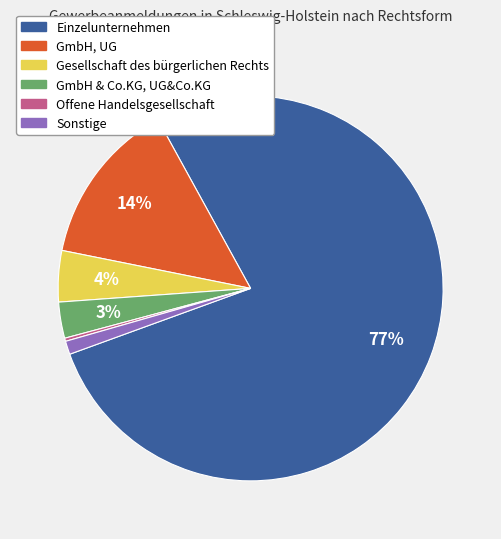

To the nearest percent, what percentage of the pie is GmbH, UG?

14%